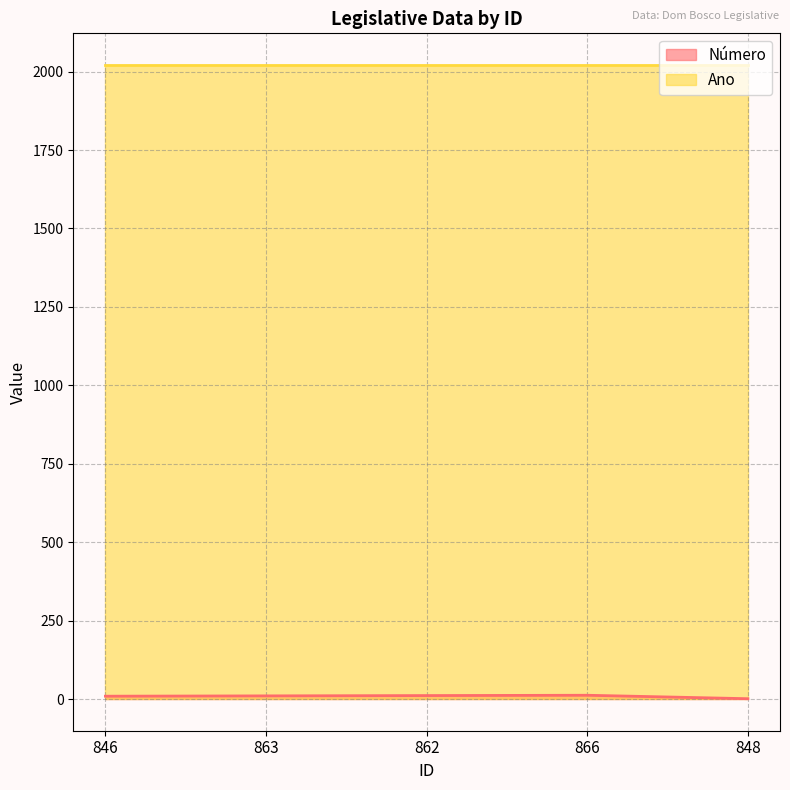

What is the maximum value shown in the chart?

2021